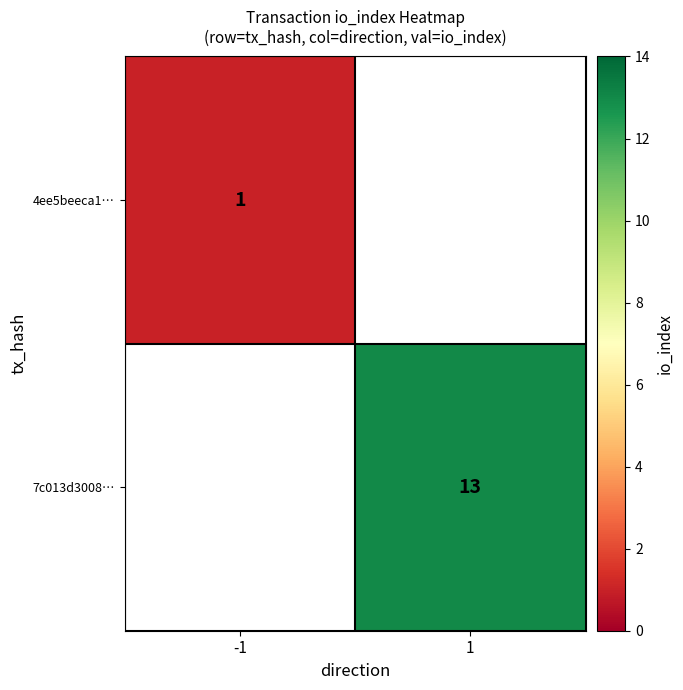

The value of 4ee5beeca1… at -1 is 1. True or false?

True